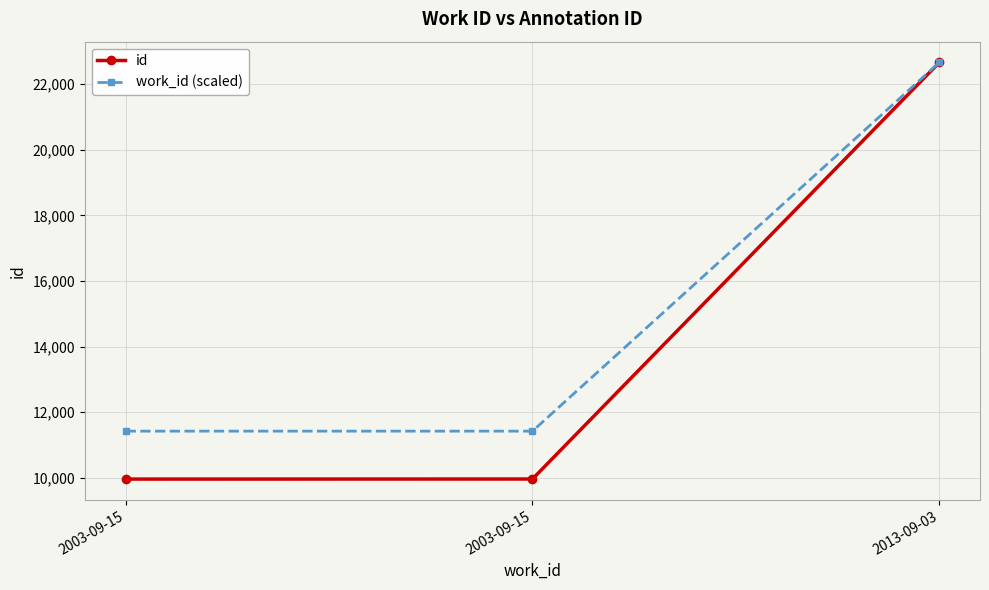

What are all the series names shown in the legend?

id, work_id (scaled)